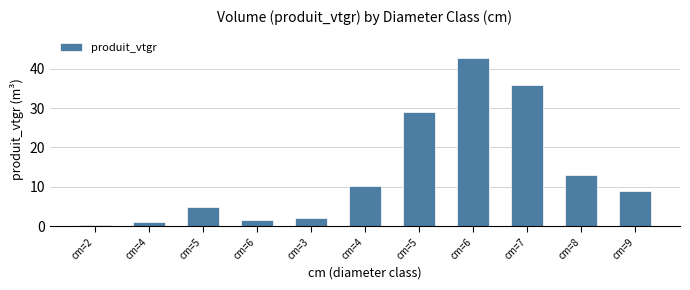

The value at cm=4 is 1.2. True or false?

True